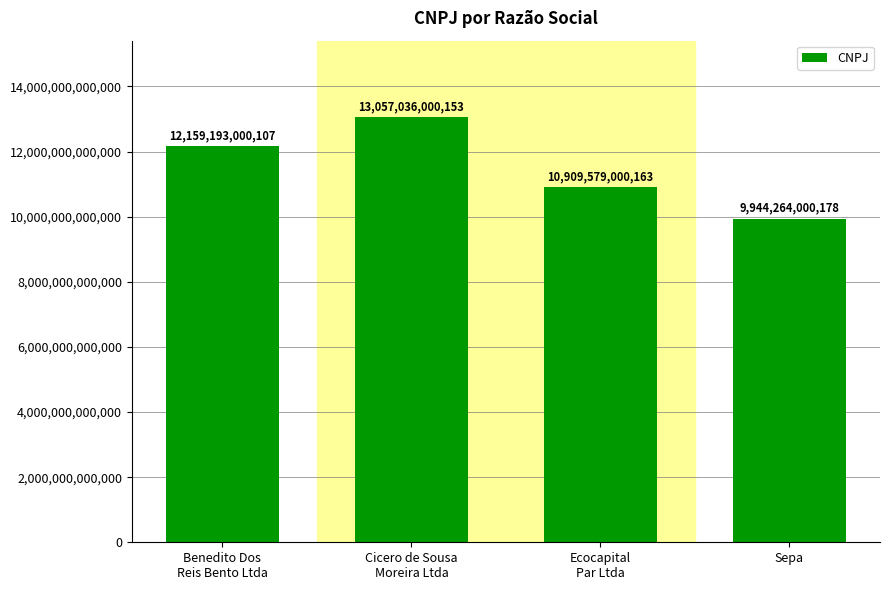

How many data points are less than 12159193000107?

2